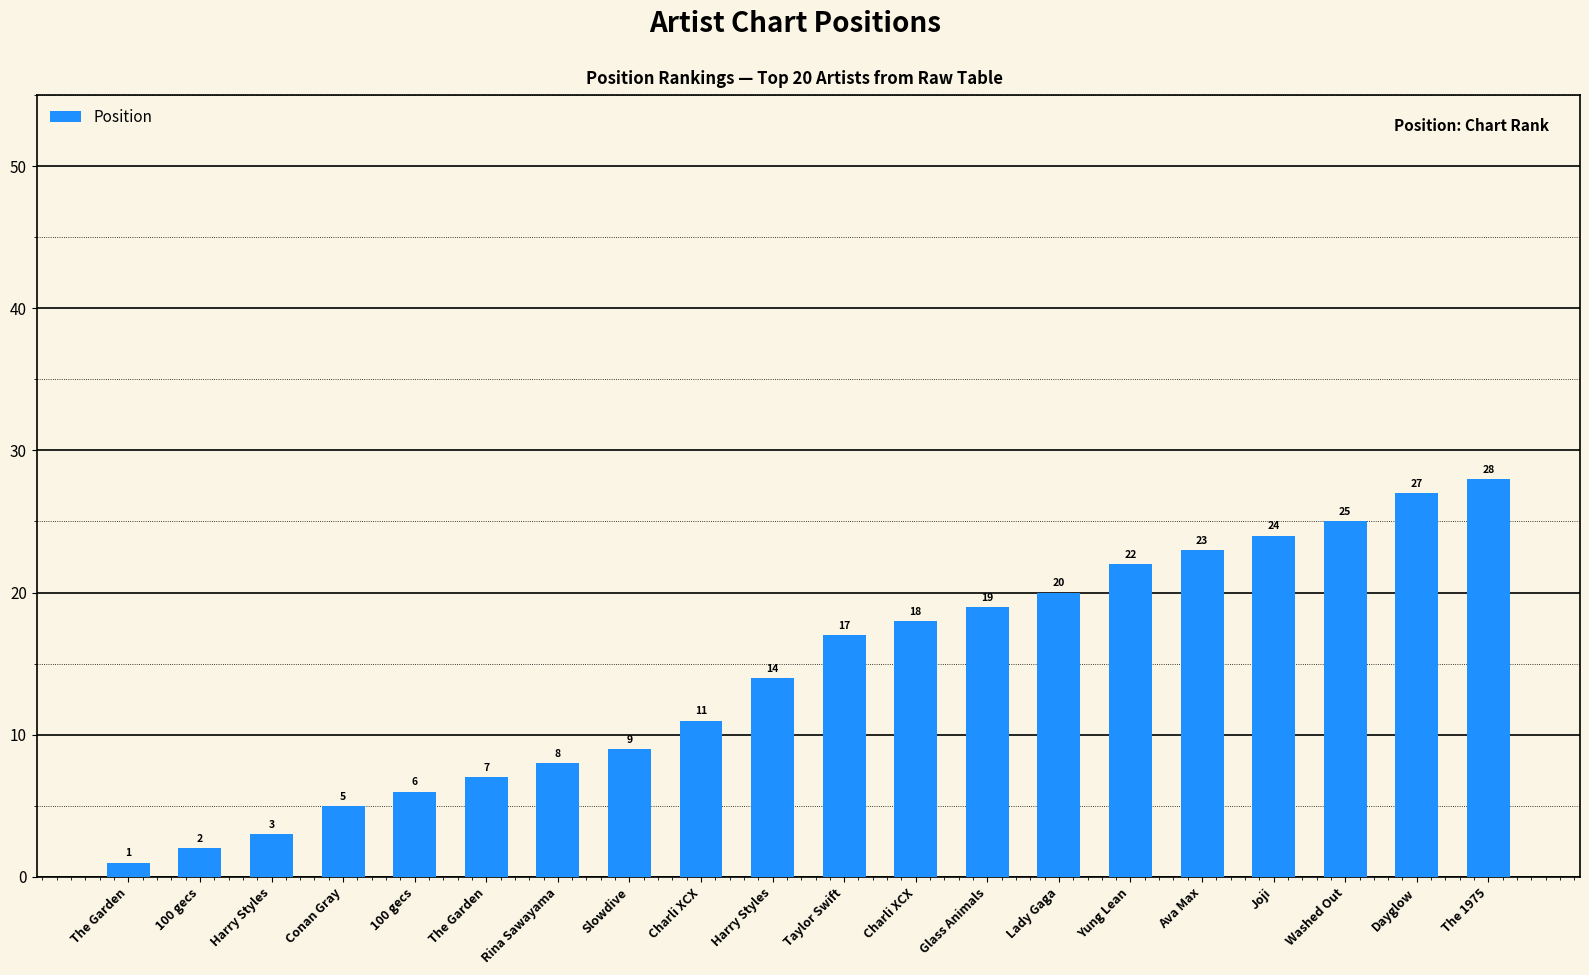

What is the label of the 3rd bar from the left?

Harry Styles